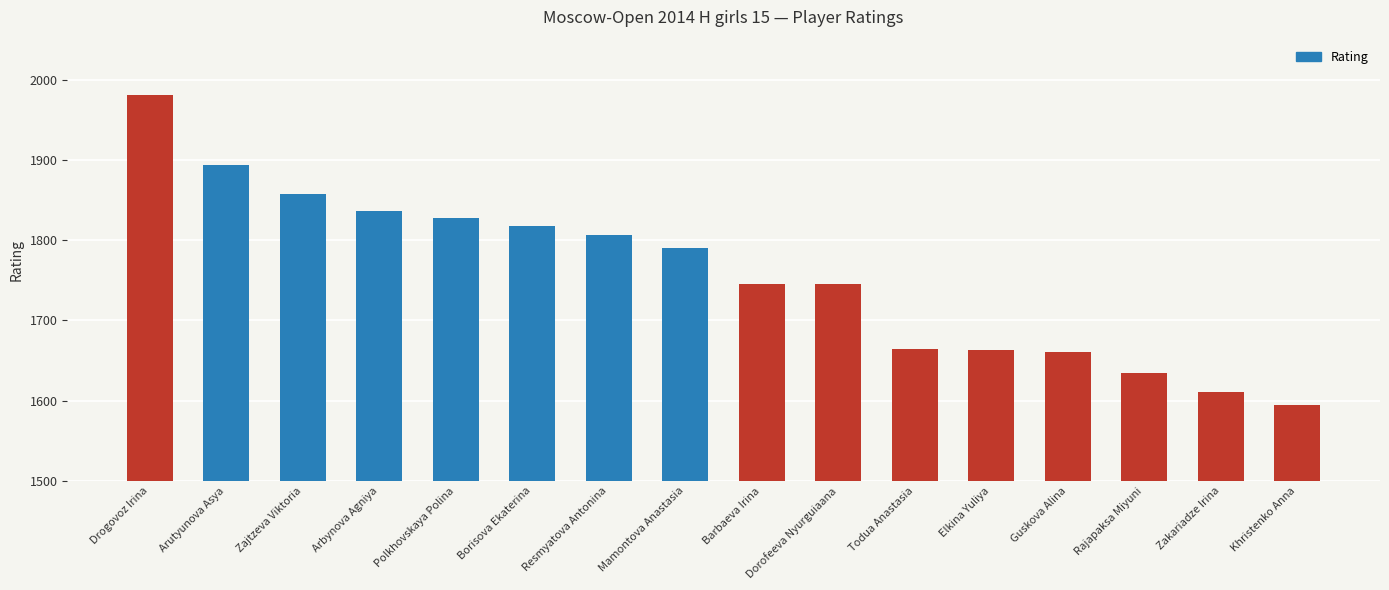

What is the change in value from Borisova Ekaterina to Khristenko Anna?

-223